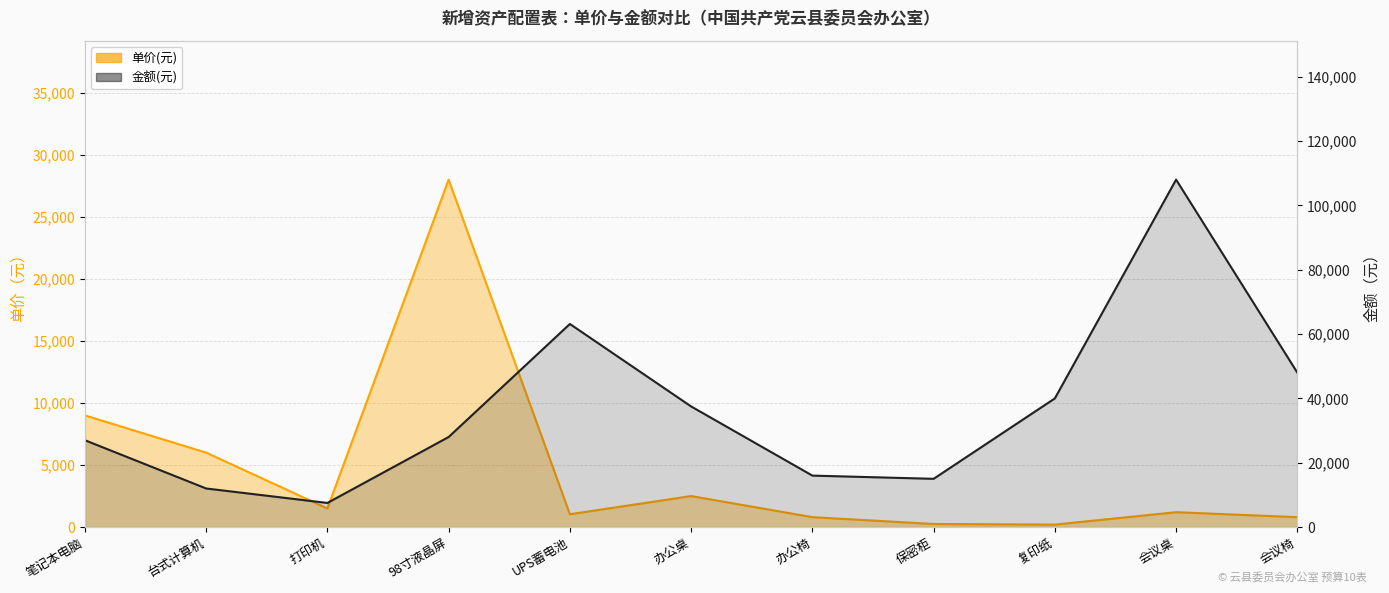

At which category does the chart reach its minimum across all series?

复印纸